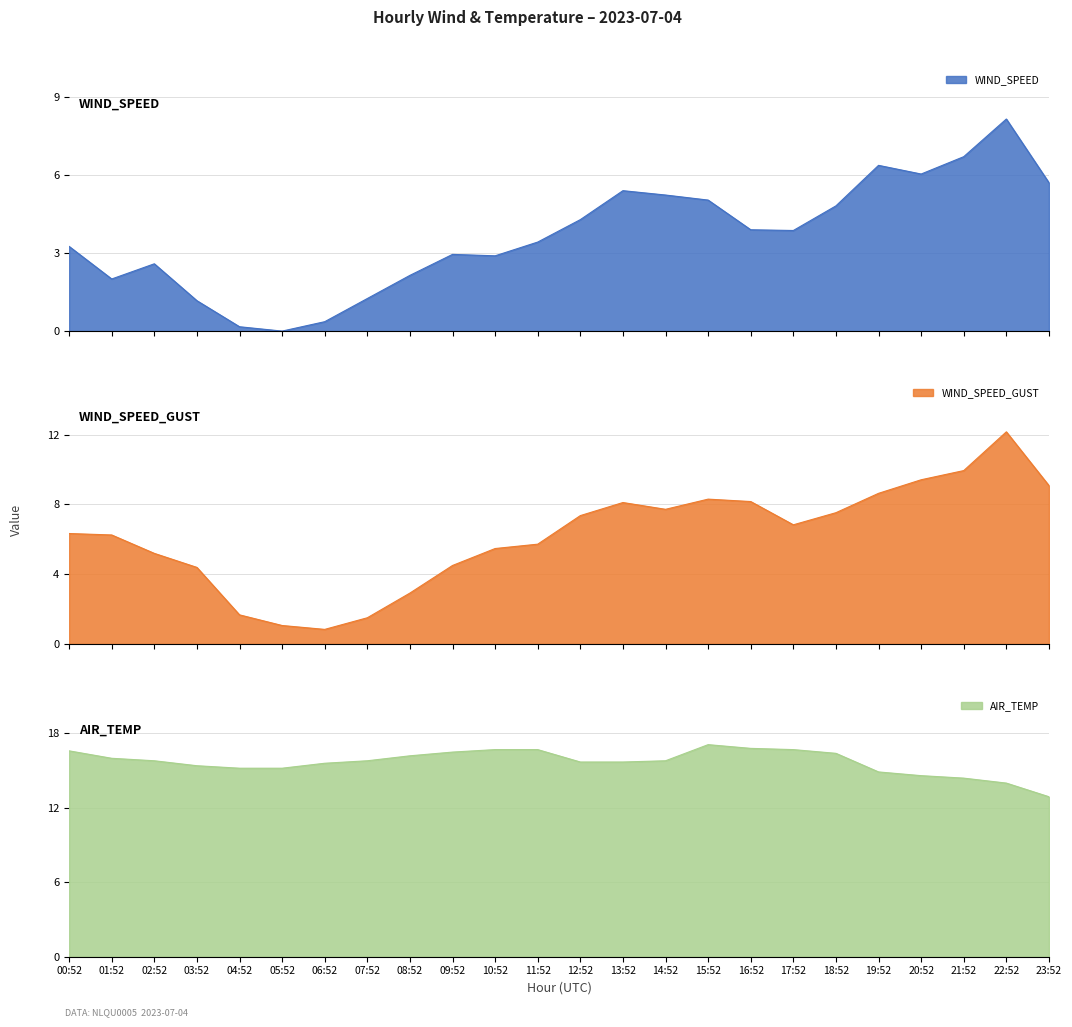

What is the difference between the WIND_SPEED values at 23:52 and 03:52?

4.5